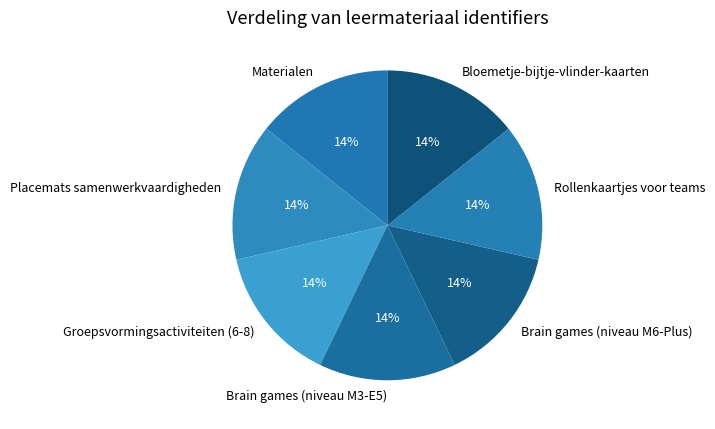

Approximately how many times larger is the value at Bloemetje-bijtje-vlinder-kaarten compared to Brain games (niveau M6-Plus)?

1.0